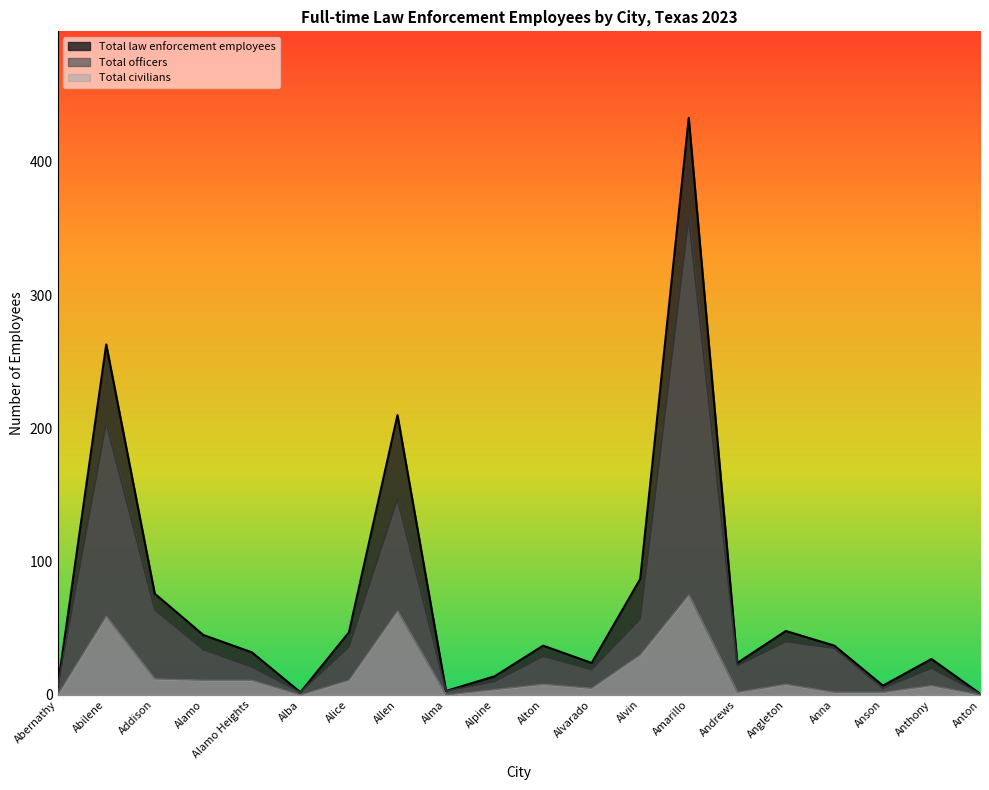

True or false: Total civilians has more than 0 interior local peaks.

True